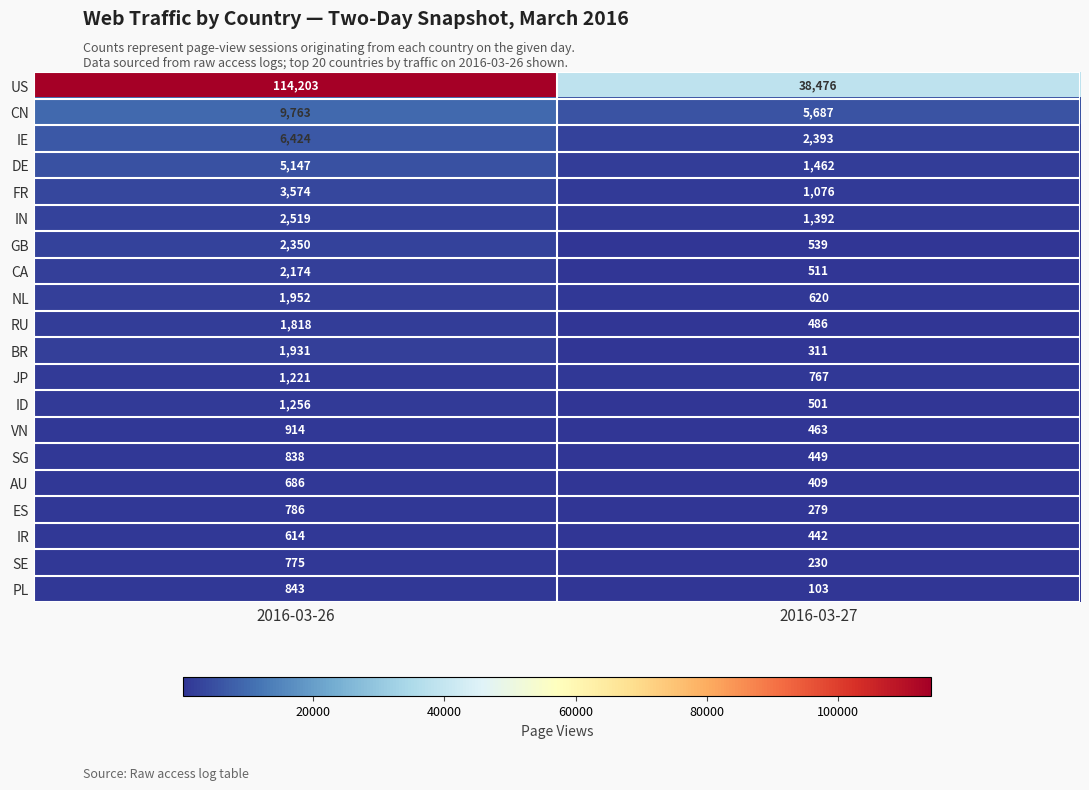

Which series has the widest spread of values?

US